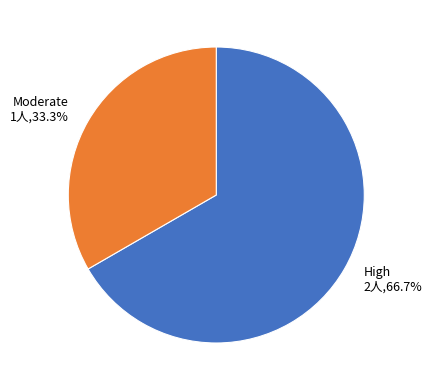

How many segments does this pie chart have?

2